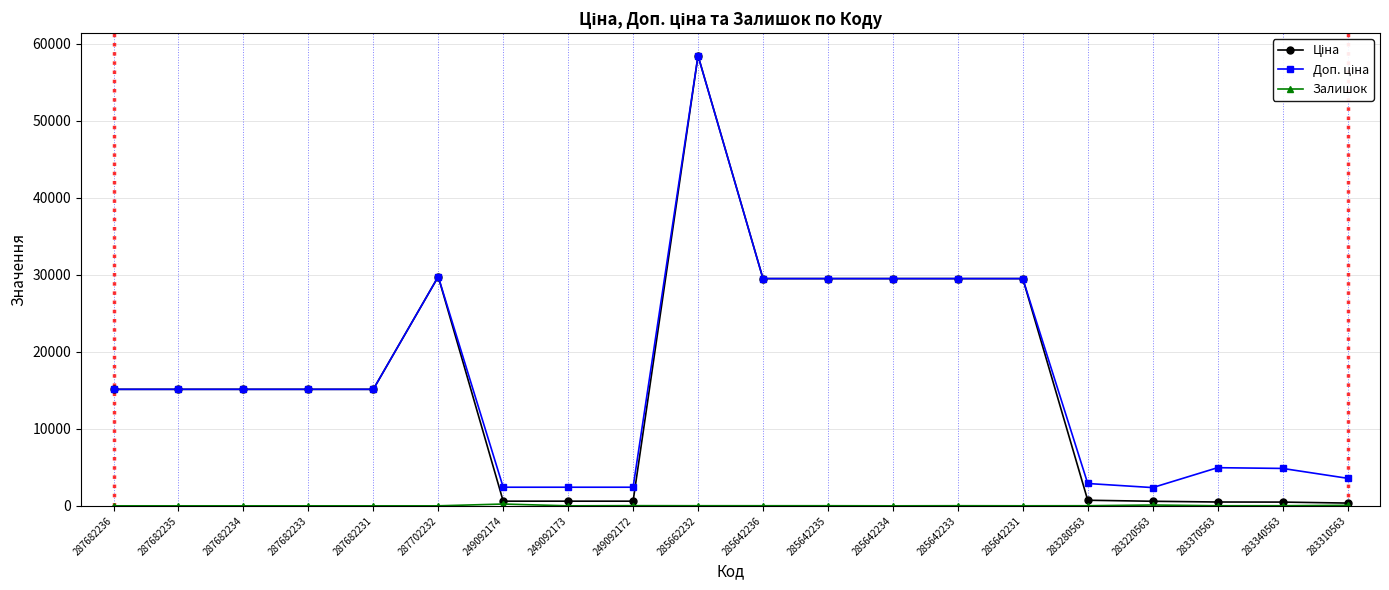

What is the maximum value shown in the chart?

58426.5